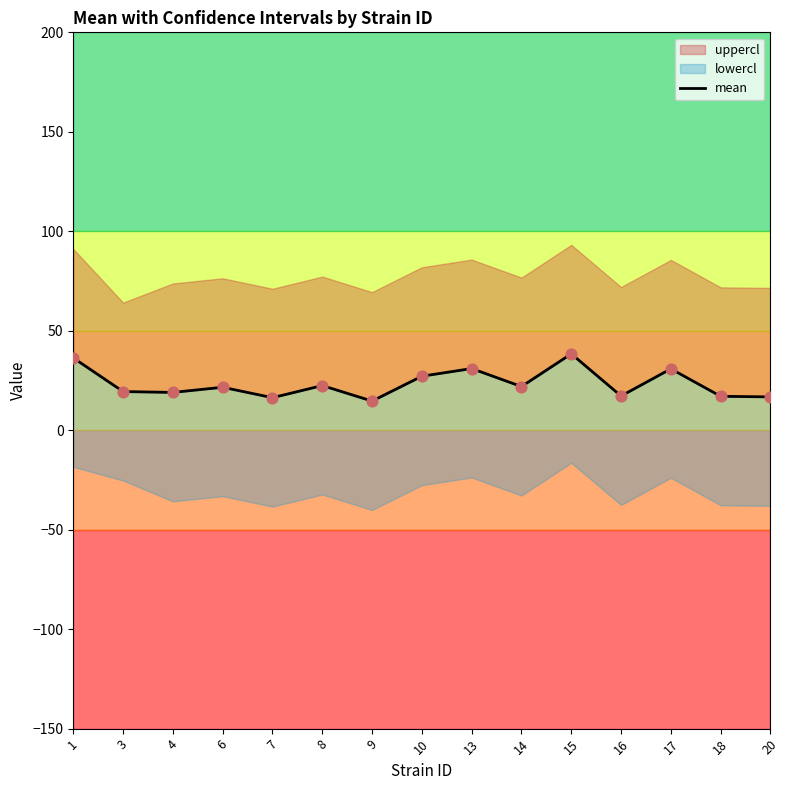

Which has a higher value, 18 or 7?

18